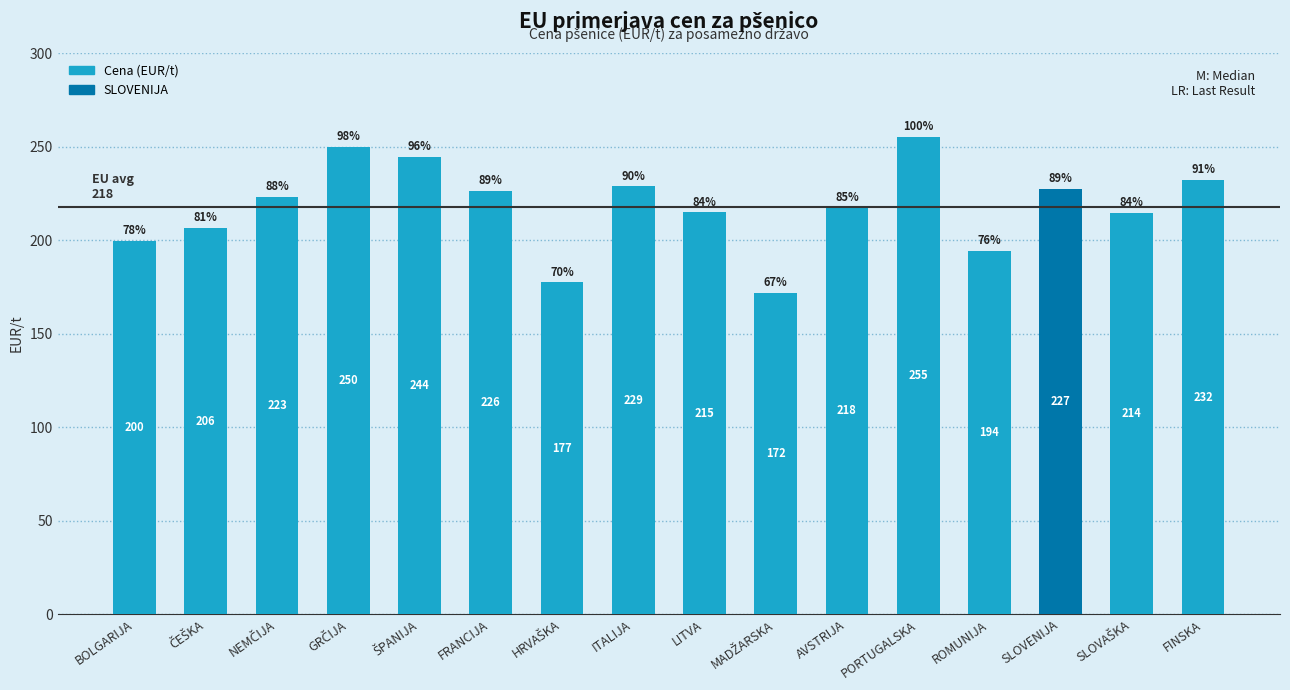

At which category does the chart reach its peak across all series?

PORTUGALSKA